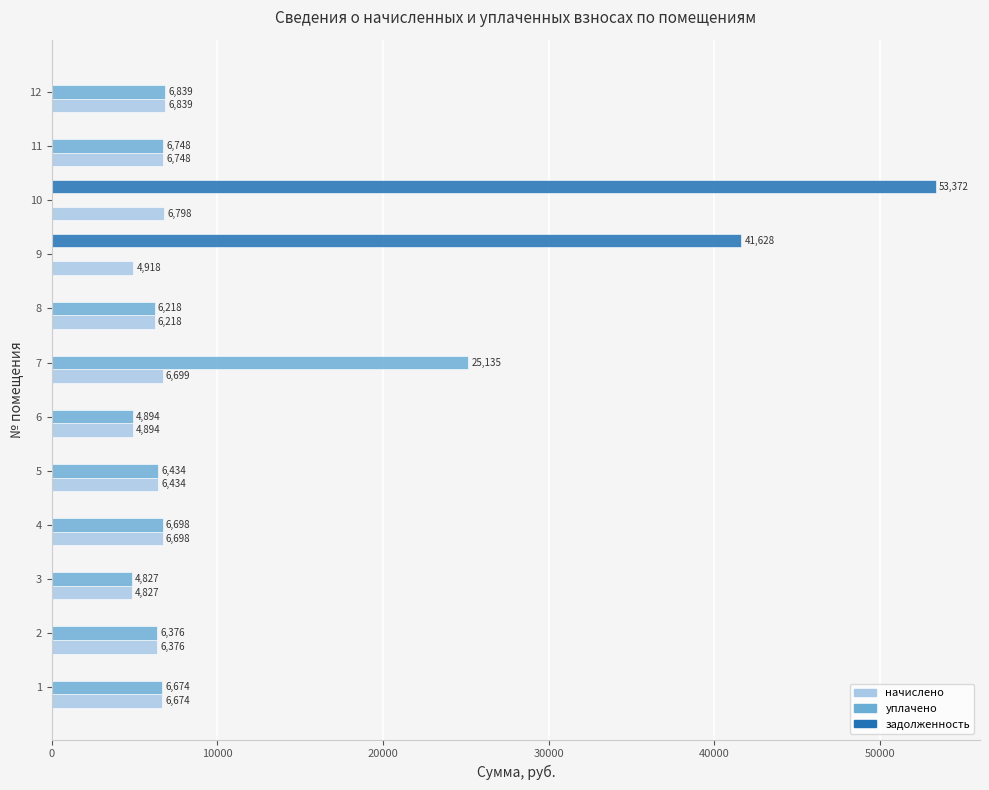

What is the maximum value for уплачено?

25134.6